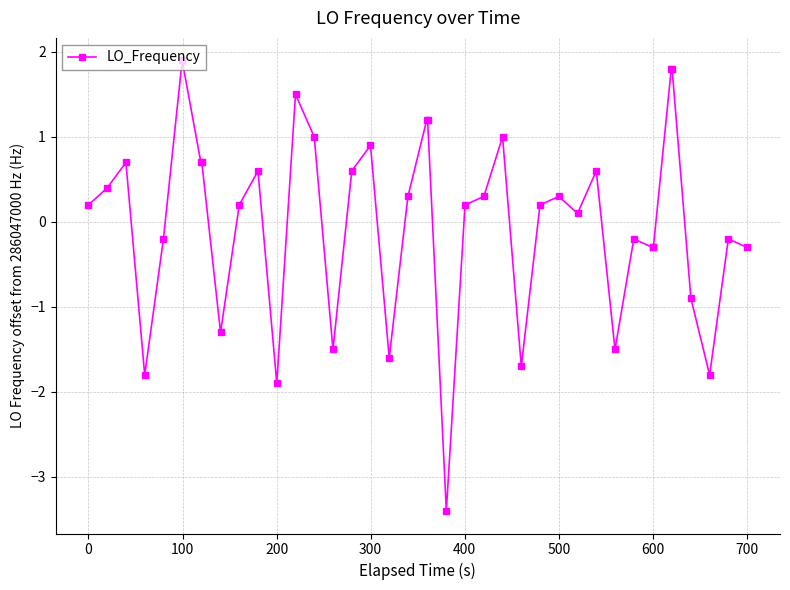

What is the value of the 17th point from the left?

0.9